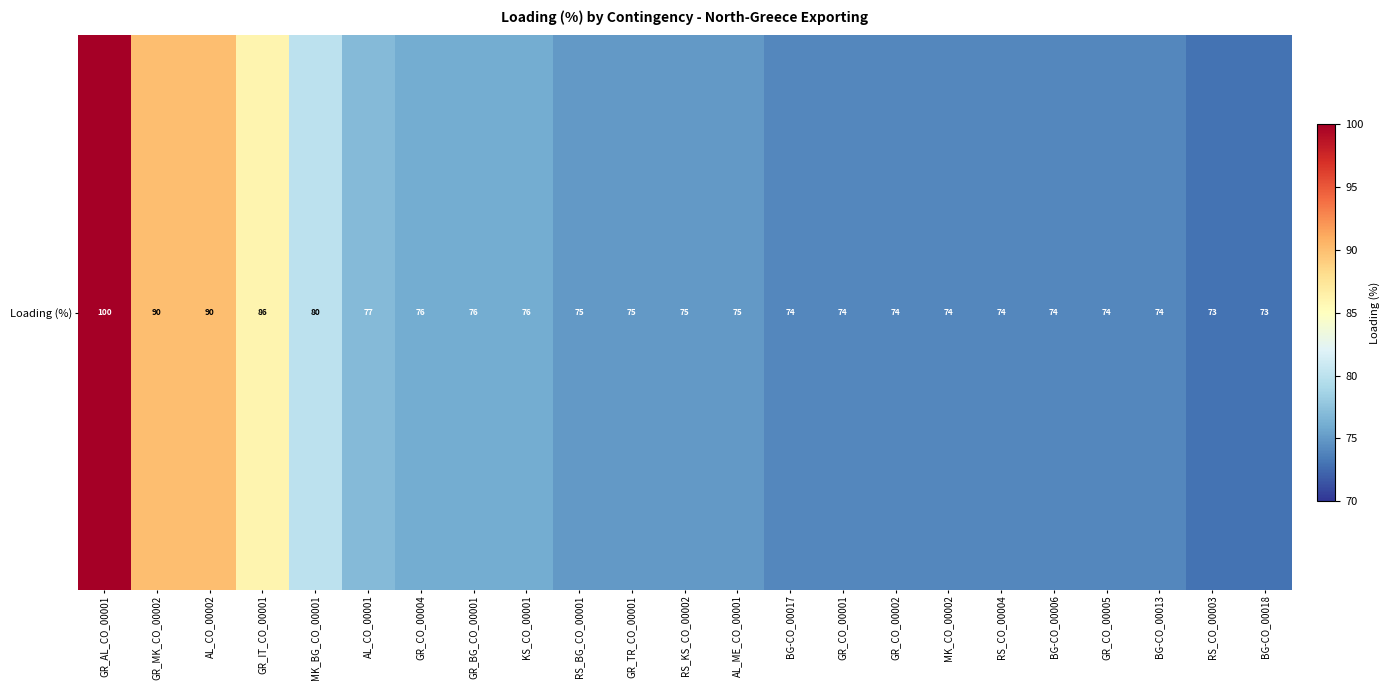

The value at AL_ME_CO_00001 is 75. True or false?

True